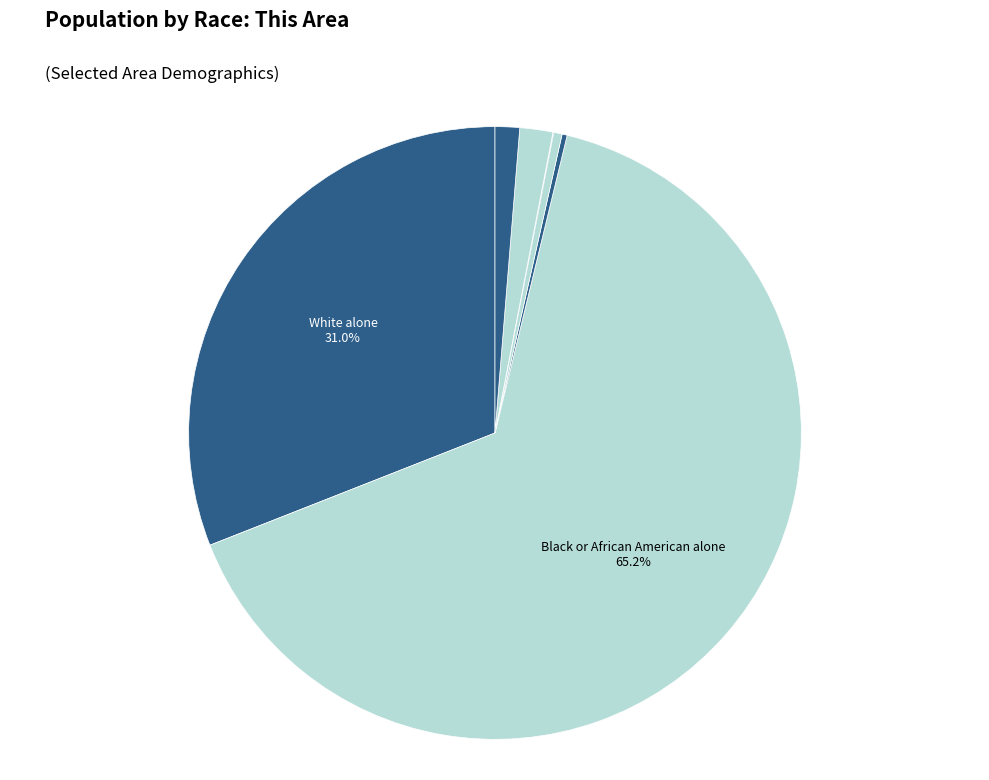

Count the number of slices in the pie.

7